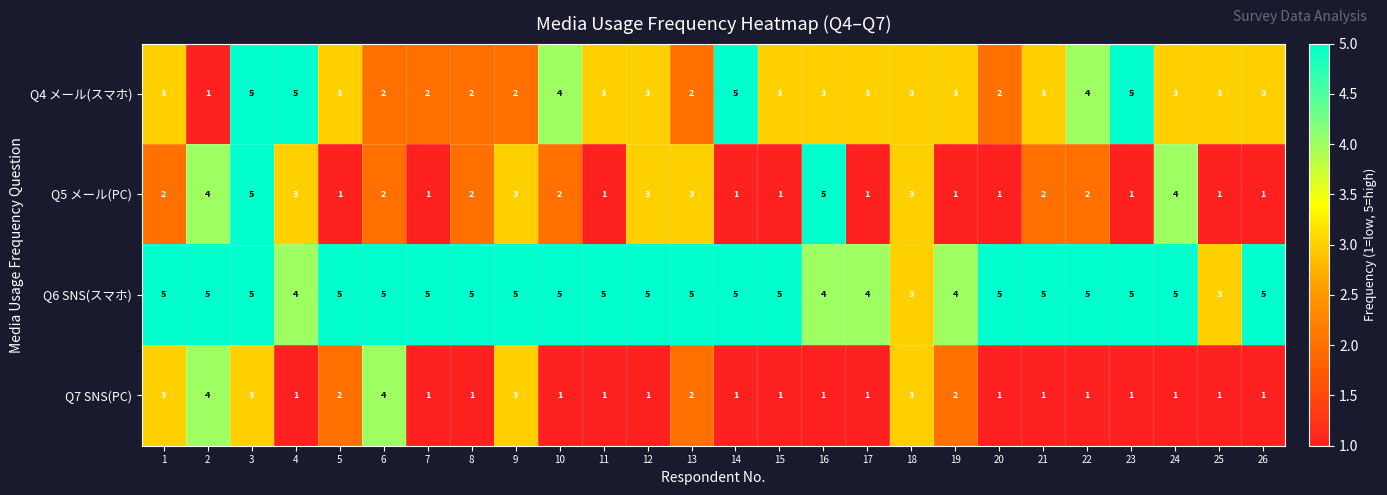

Which series changed the most between 16 and 26?

Q5 メール(PC)